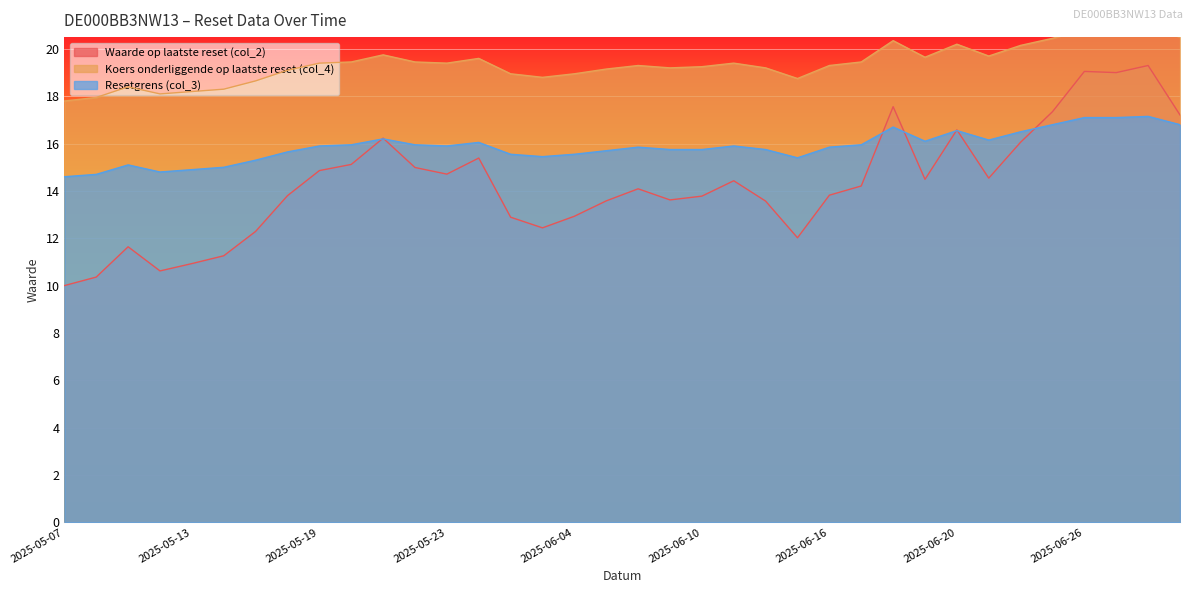

What is the total value across all series at 2025-05-08?

43.0